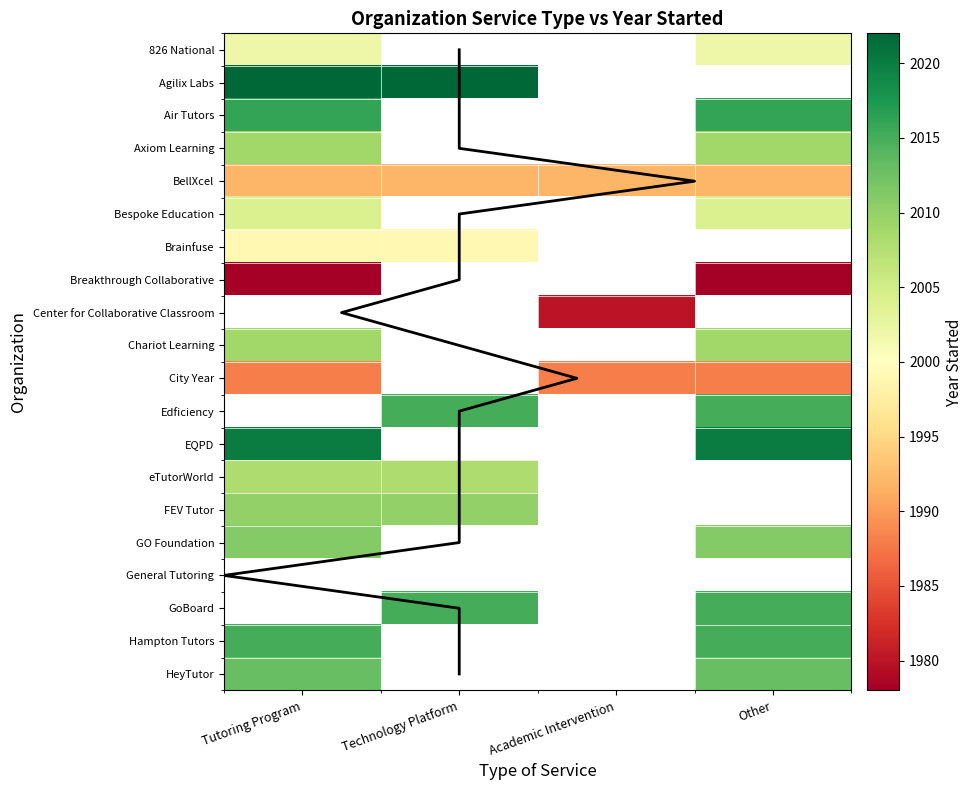

The value at Technology Platform is 15. True or false?

True